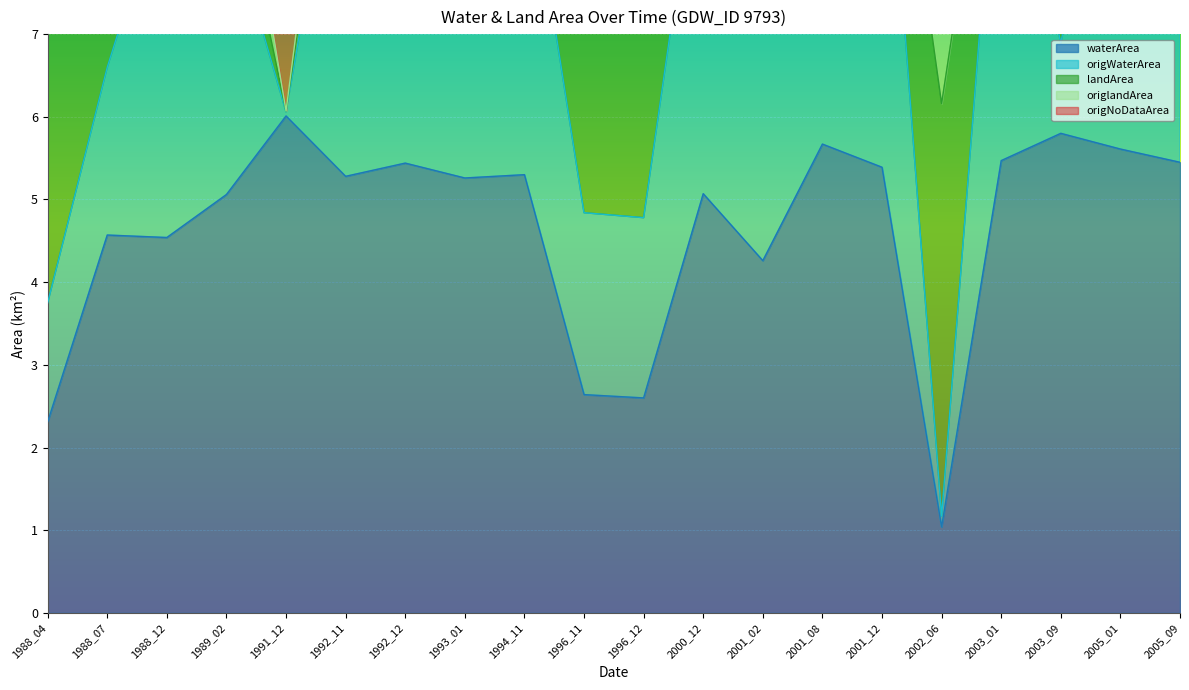

What is the value of the waterArea point at the 10th from the left?

2.6